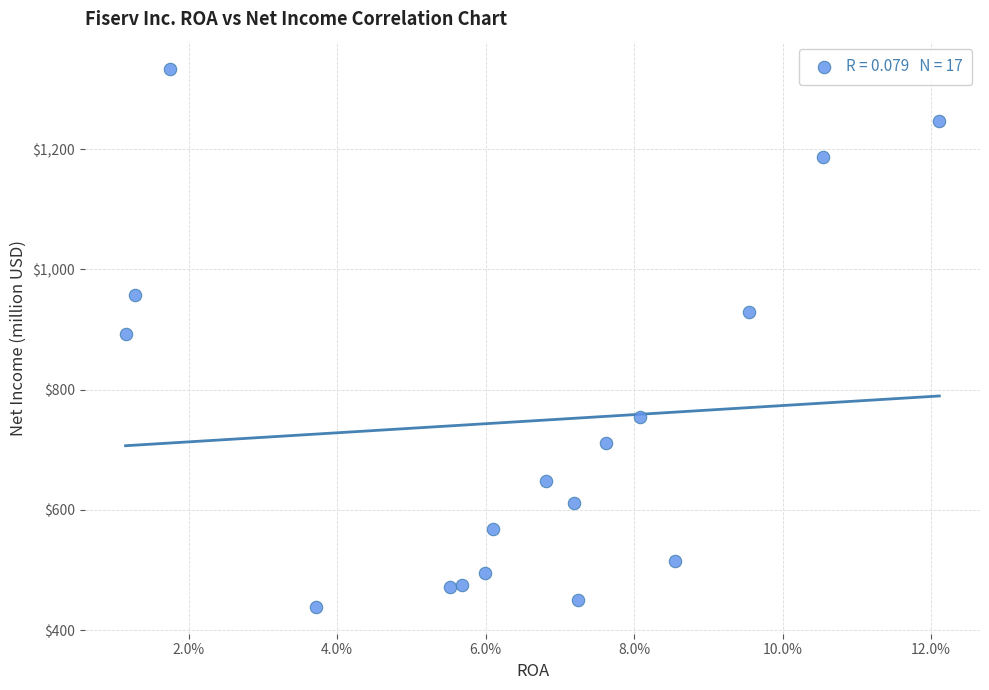

What is the range of Y values (max minus min)?

895